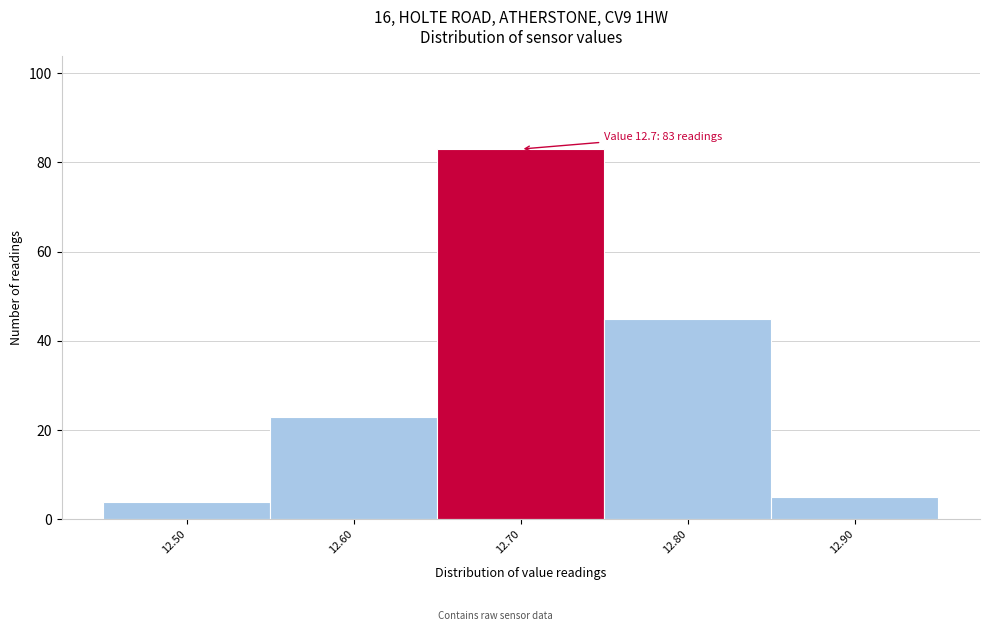

Over which range of the x-axis is the bar tallest?

12.65 to 12.75